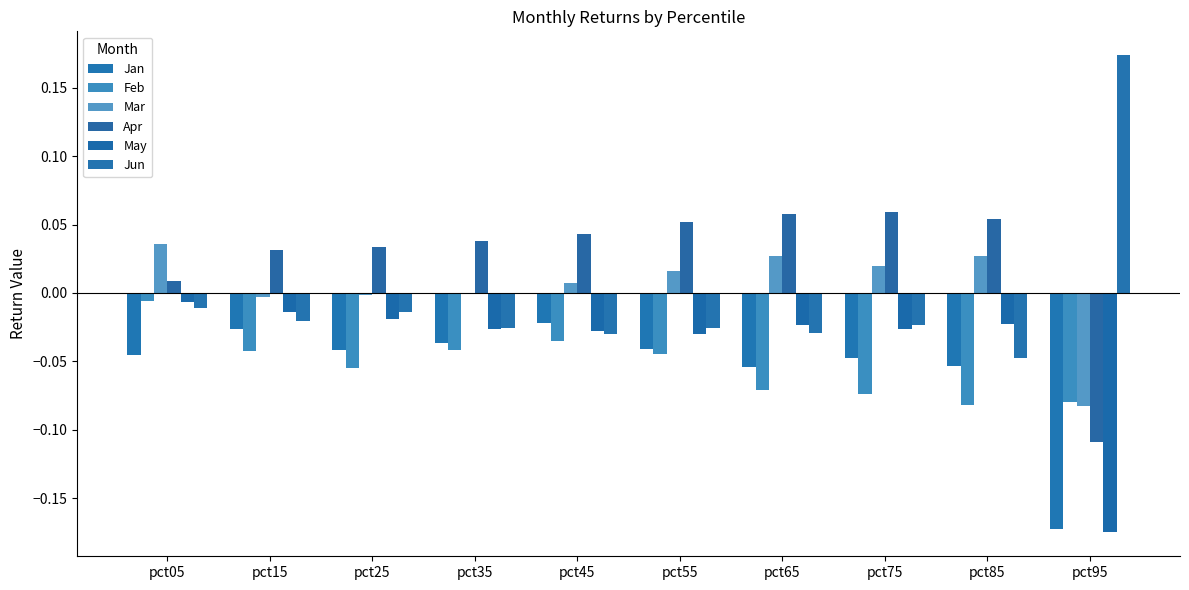

Reading left to right, list all the values displayed in this chart.

Jan: -0.0	-0.0	-0.0	-0.0	-0.0	-0.0	-0.1	-0.0	-0.1	-0.2
Feb: -0.0	-0.0	-0.1	-0.0	-0.0	-0.0	-0.1	-0.1	-0.1	-0.1
Mar: 0.0	-0.0	-0.0	-0.0	0.0	0.0	0.0	0.0	0.0	-0.1
Apr: 0.0	0.0	0.0	0.0	0.0	0.1	0.1	0.1	0.1	-0.1
May: -0.0	-0.0	-0.0	-0.0	-0.0	-0.0	-0.0	-0.0	-0.0	-0.2
Jun: -0.0	-0.0	-0.0	-0.0	-0.0	-0.0	-0.0	-0.0	-0.0	0.2